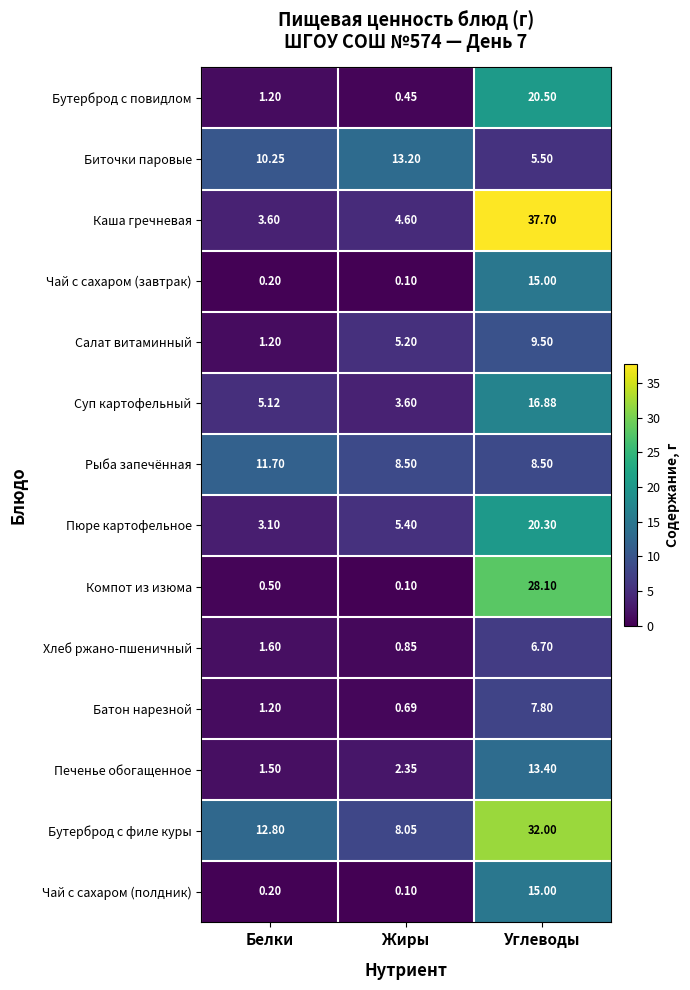

How many values in the Пюре картофельное series are below 5?

1